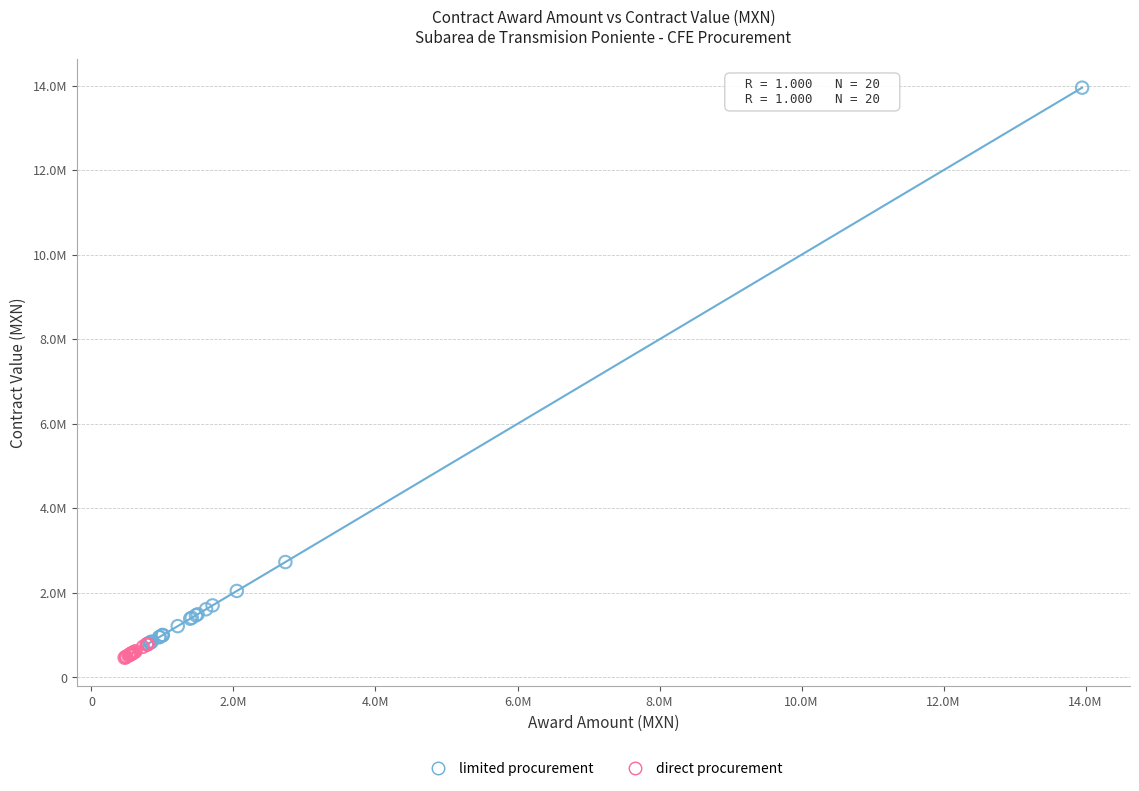

Which series contains the highest Y value?

limited procurement